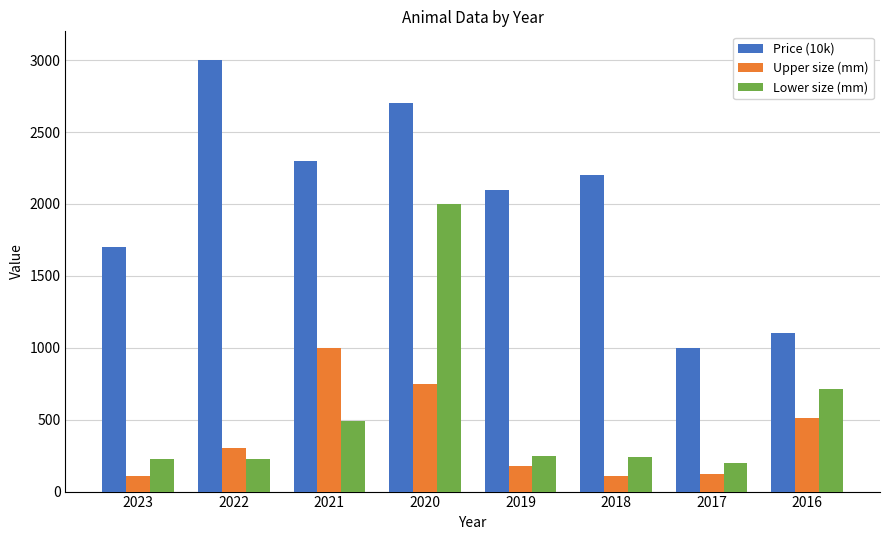

Rank the series at 2018 from highest to lowest value.

Price (10k), Lower size (mm), Upper size (mm)